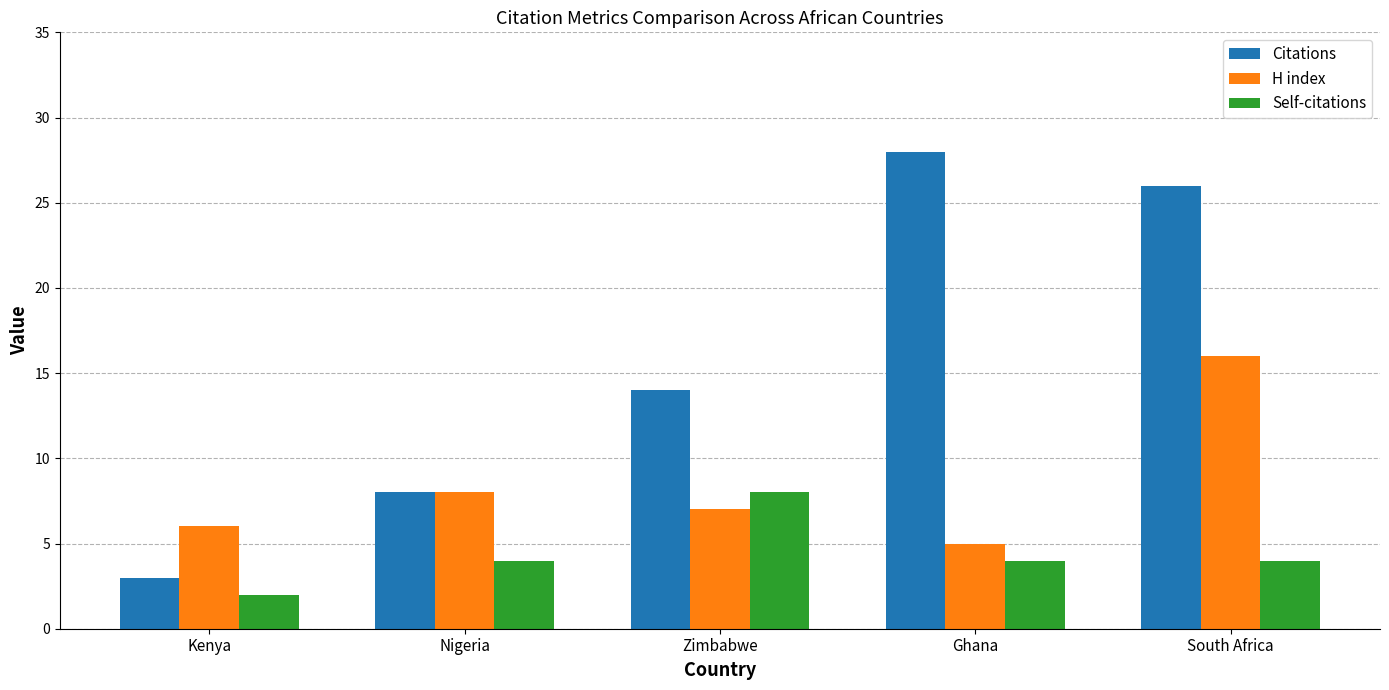

Are the bars horizontal?

No